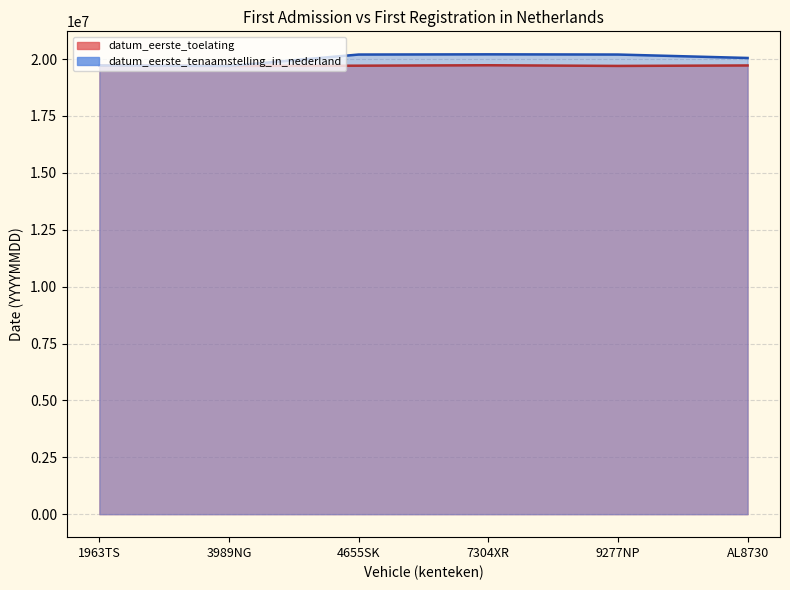

Which series changed the most between 1963TS and 9277NP?

datum_eerste_tenaamstelling_in_nederland